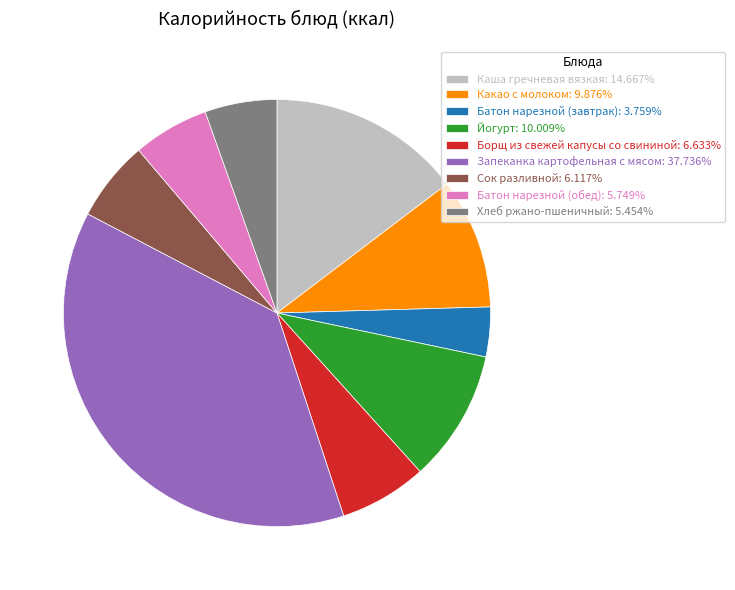

Is there a majority slice in this chart?

No